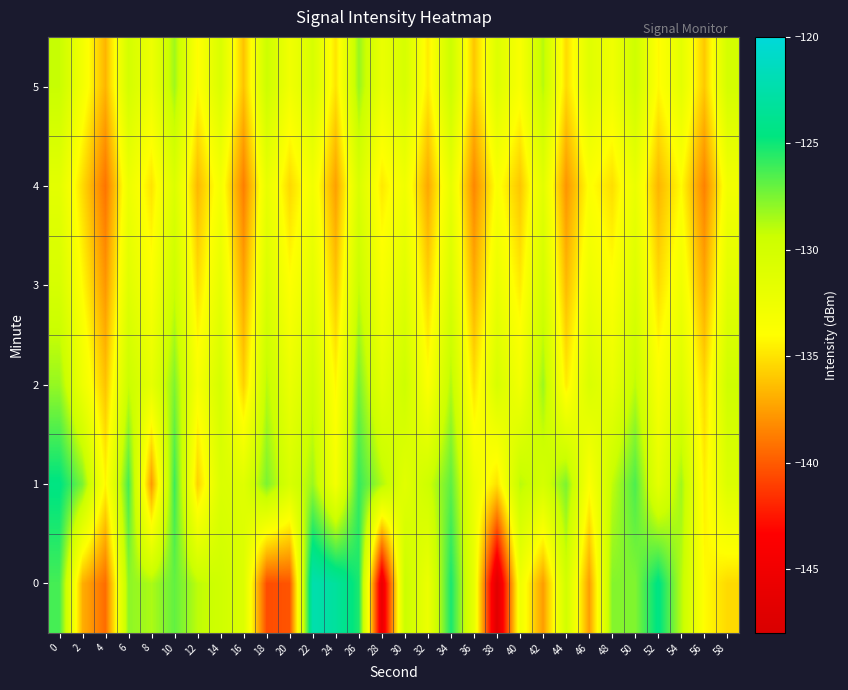

Reading left to right, what are all the values shown in this chart?

0: 0=-126.3	2=-136.9	4=-139.4	6=-127.9	8=-128.6	10=-126.9	12=-129.0	14=-129.7	16=-130.9	18=-140.5	20=-140.2	22=-122.3	24=-123.2	26=-125.3	28=-145.6	30=-129.3	32=-132.3	34=-125.2	36=-131.9	38=-147.0	40=-132.7	42=-137.6	44=-129.9	46=-137.6	48=-127.7	50=-127.6	52=-124.4	54=-128.9	56=-134.1	58=-135.4
1: 0=-124.5	2=-127.4	4=-134.4	6=-126.3	8=-137.7	10=-126.0	12=-135.7	14=-130.7	16=-131.1	18=-127.5	20=-130.5	22=-128.2	24=-133.1	26=-125.9	28=-128.7	30=-131.3	32=-129.6	34=-126.8	36=-132.4	38=-135.1	40=-128.9	42=-130.2	44=-127.5	46=-133.8	48=-129.1	50=-126.4	52=-131.7	54=-128.3	56=-134.6	58=-130.8
2: 0=-128.1	2=-132.5	4=-136.2	6=-129.3	8=-131.8	10=-127.6	12=-133.4	14=-130.1	16=-135.7	18=-128.9	20=-132.2	22=-129.8	24=-134.3	26=-127.4	28=-131.6	30=-129.5	32=-133.8	34=-128.7	36=-135.1	38=-130.4	40=-132.9	42=-128.2	44=-134.7	46=-130.6	48=-132.1	50=-129.0	52=-133.5	54=-130.9	56=-135.4	58=-129.7
3: 0=-130.3	2=-134.1	4=-137.8	6=-131.2	8=-133.6	10=-129.4	12=-135.2	14=-131.7	16=-137.3	18=-130.6	20=-133.9	22=-131.5	24=-136.1	26=-129.2	28=-133.3	30=-131.1	32=-135.6	34=-130.5	36=-137.0	38=-132.2	40=-134.7	42=-130.0	44=-136.5	46=-132.4	48=-133.8	50=-130.8	52=-135.3	54=-132.7	56=-137.2	58=-131.4
4: 0=-131.5	2=-135.3	4=-139.1	6=-132.4	8=-135.0	10=-130.8	12=-136.6	14=-133.1	16=-138.7	18=-132.0	20=-135.4	22=-132.9	24=-137.5	26=-130.6	28=-134.8	30=-132.7	32=-137.2	34=-131.9	36=-138.4	38=-133.6	40=-136.1	42=-131.4	44=-137.9	46=-133.8	48=-135.2	50=-132.2	52=-136.7	54=-134.1	56=-138.6	58=-132.9
5: 0=-129.2	2=-133.0	4=-136.7	6=-130.1	8=-132.5	10=-128.3	12=-134.1	14=-130.6	16=-136.2	18=-129.5	20=-132.8	22=-130.4	24=-135.0	26=-128.1	28=-132.2	30=-130.3	32=-134.7	34=-129.4	36=-136.1	38=-131.0	40=-133.5	42=-128.8	44=-135.3	46=-131.2	48=-132.7	50=-129.6	52=-134.2	54=-131.6	56=-136.0	58=-130.1